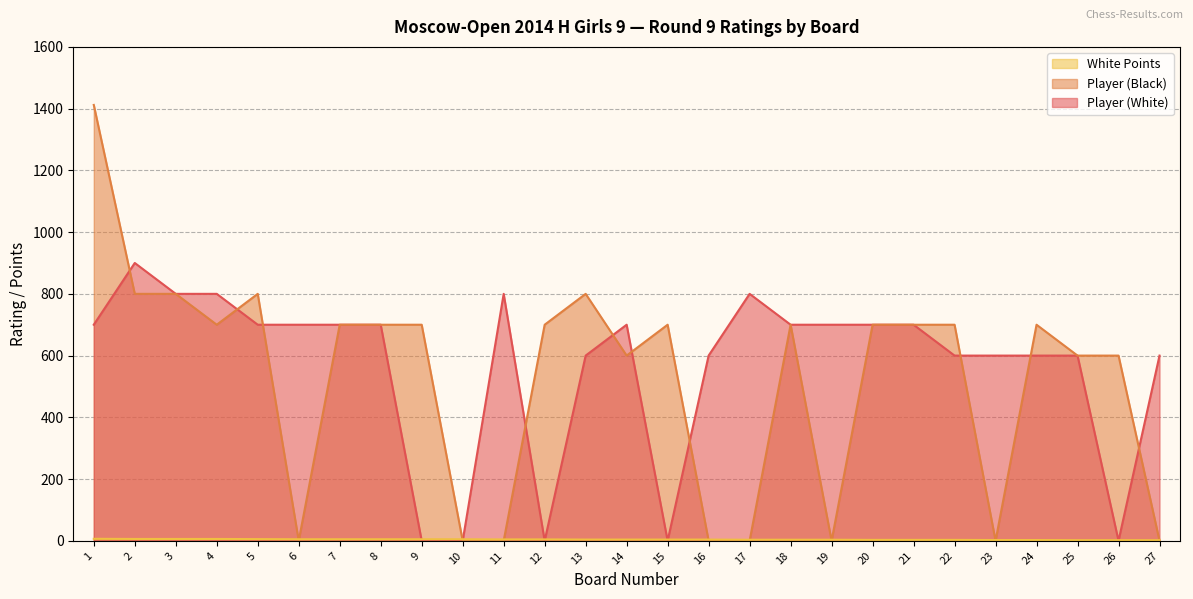

What is the sum of all White Points values?

110.5